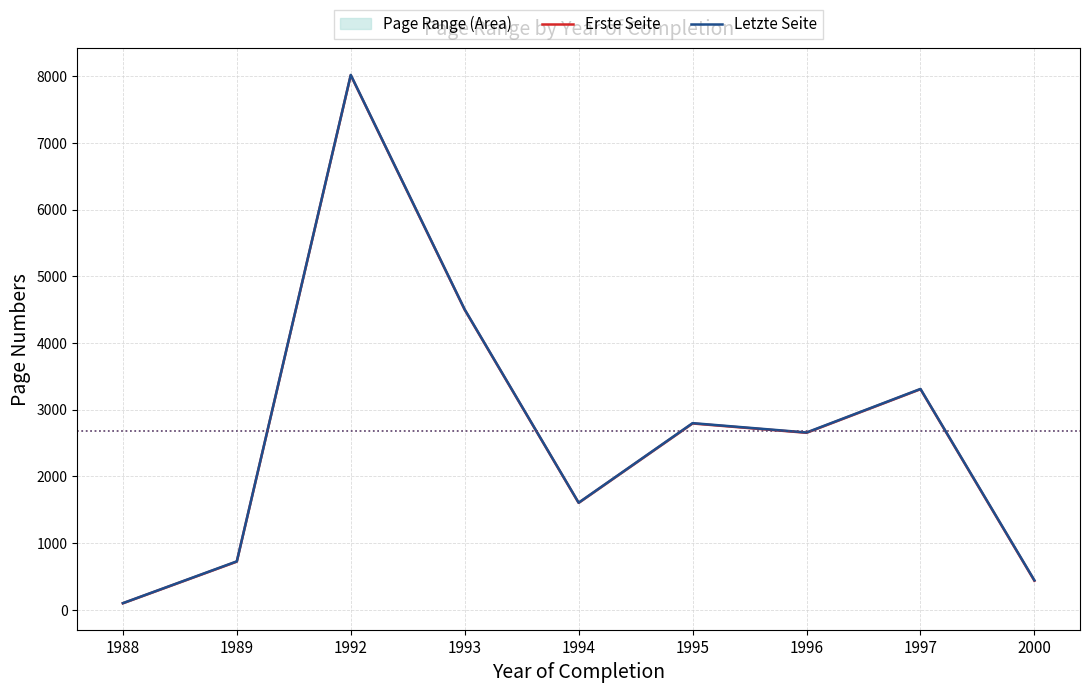

How many lines are shown in the chart?

2